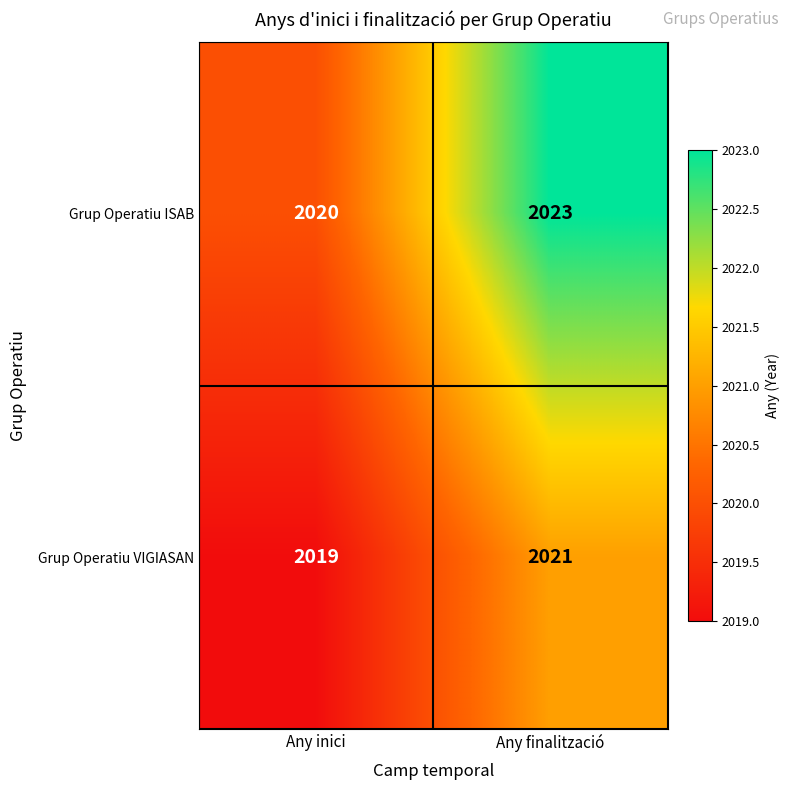

Reading left to right, transcribe all the data shown in this chart.

Grup Operatiu ISAB: 2020	2023
Grup Operatiu VIGIASAN: 2019	2021